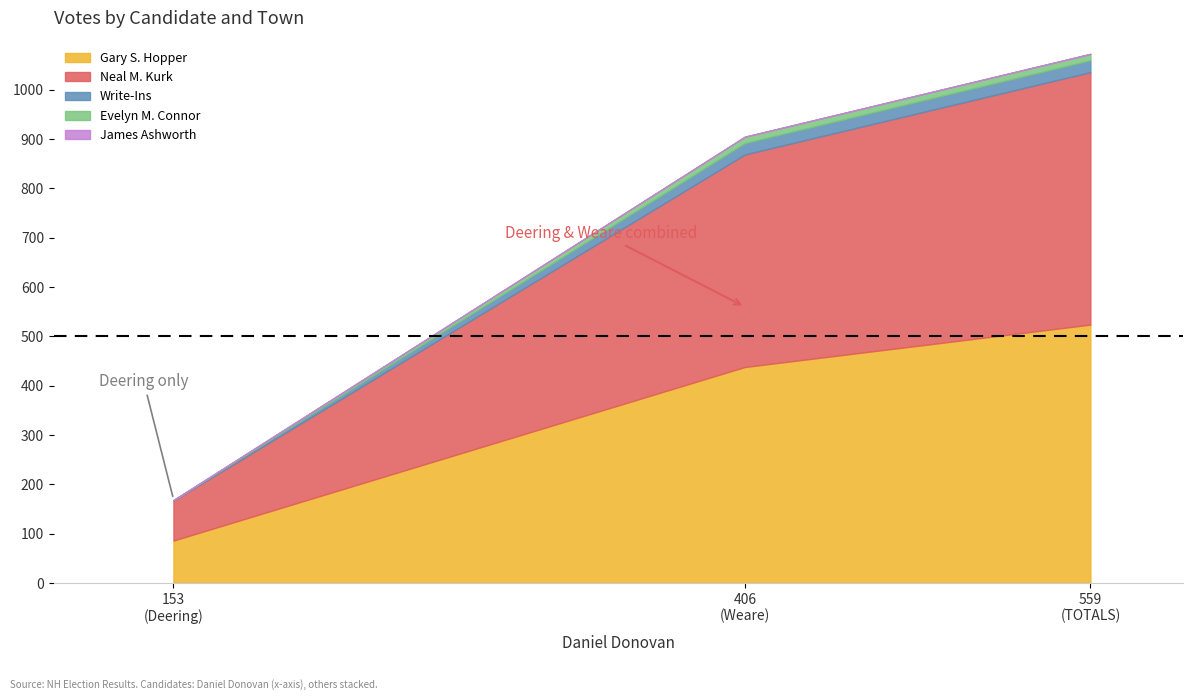

What is the minimum value for Gary S. Hopper?

86